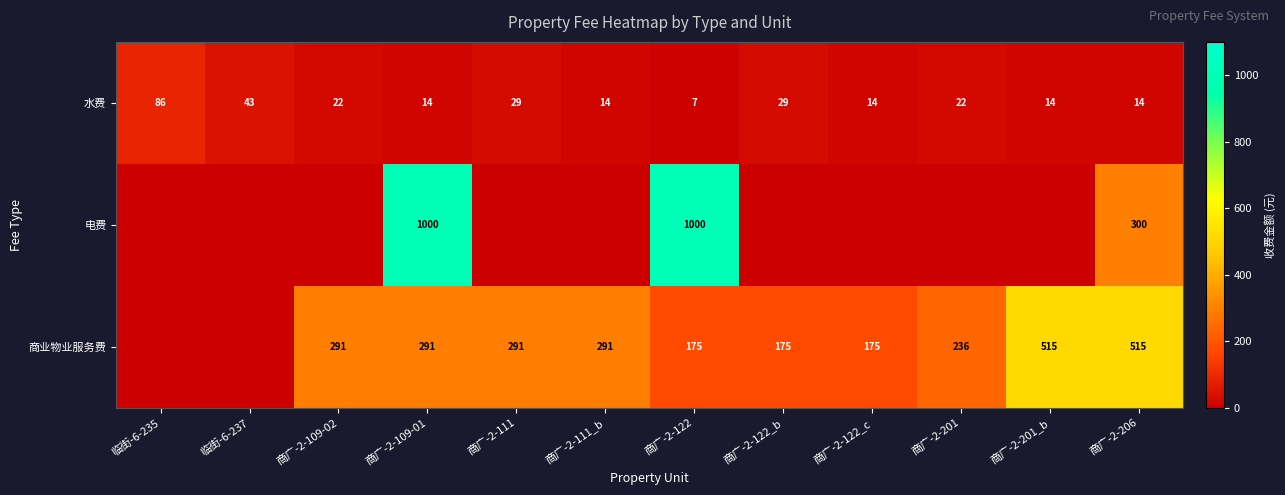

Which label corresponds to the smallest value in the chart?

临街-6-235